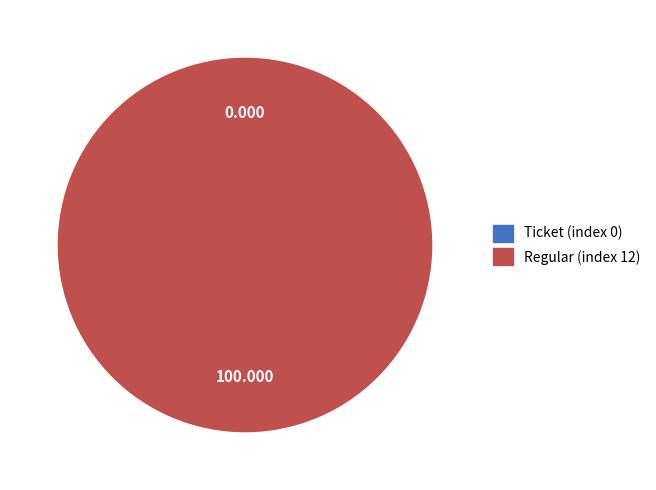

Is it true that Ticket (index 0) is 12% of the pie?

False